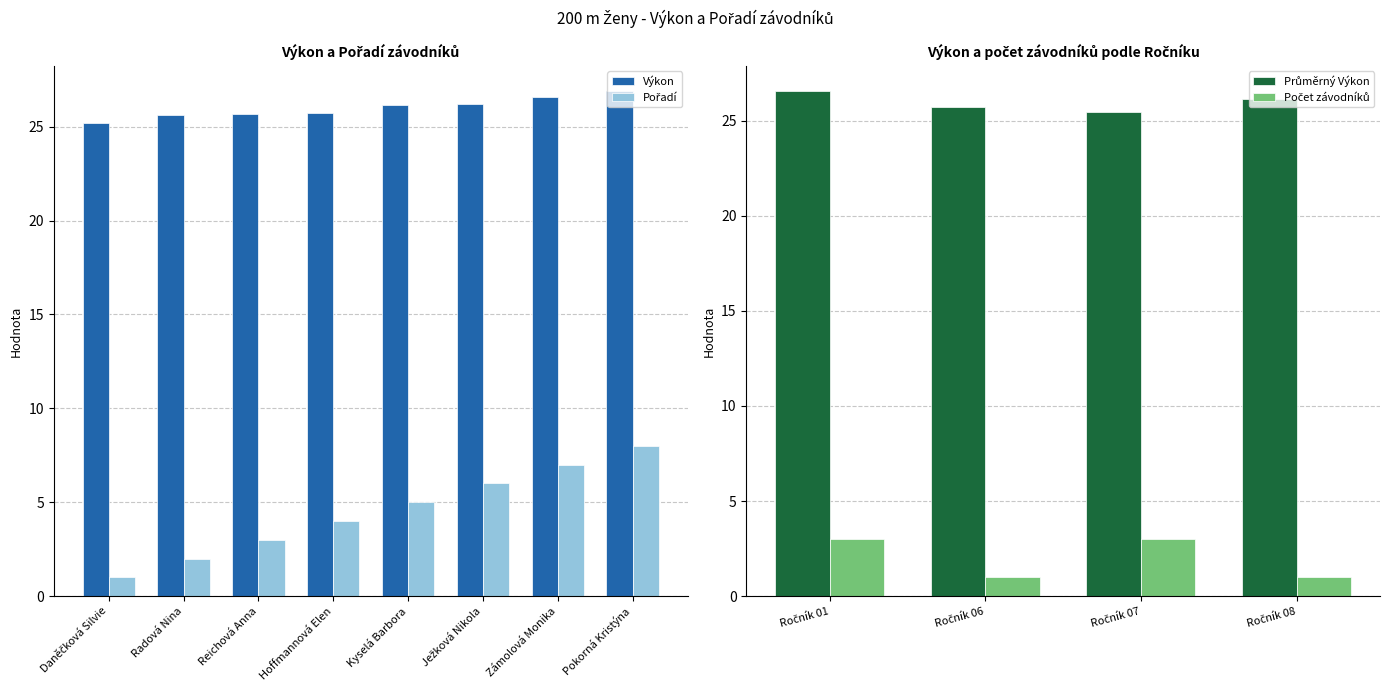

The value of Výkon at Reichová Anna is 25.6. True or false?

True